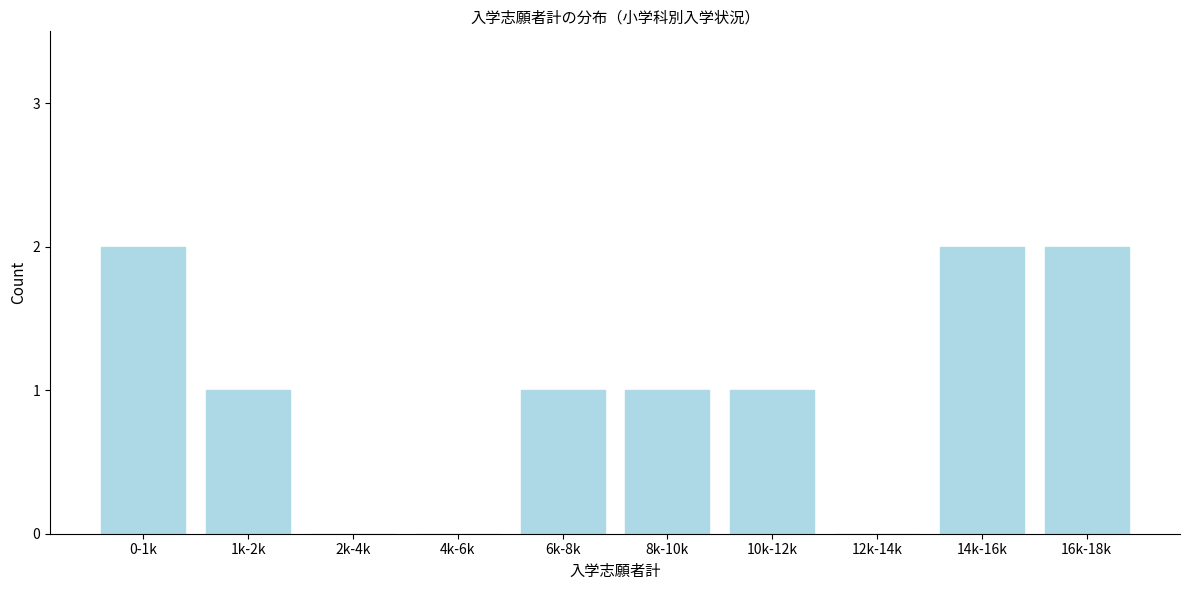

Reading left to right, list all the values displayed in this chart.

0-1k=2	1k-2k=1	2k-4k=0	4k-6k=0	6k-8k=1	8k-10k=1	10k-12k=1	12k-14k=0	14k-16k=2	16k-18k=2